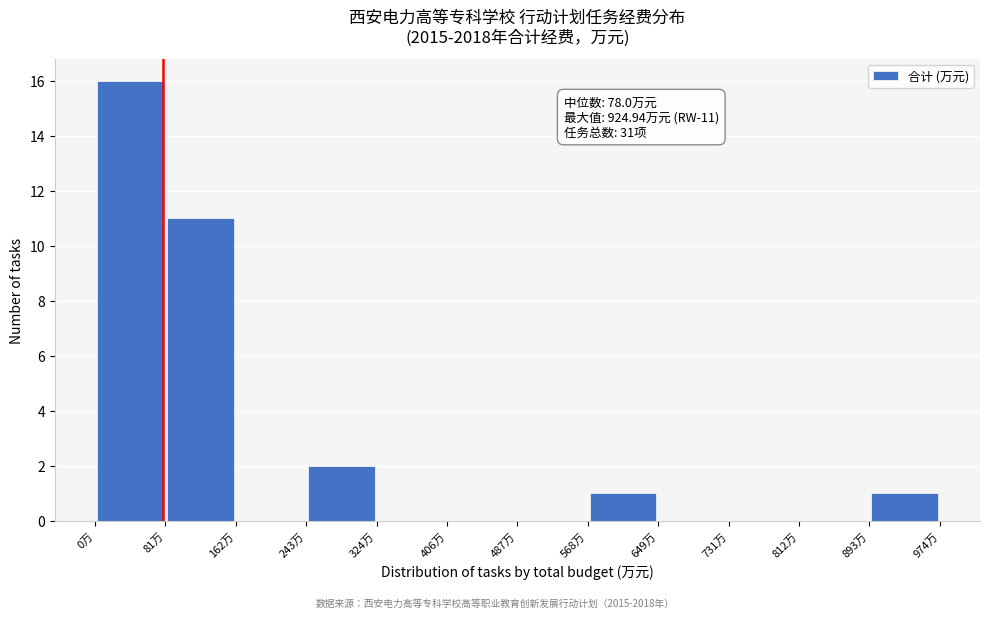

Which range on the x-axis has the tallest bar?

0 to 80